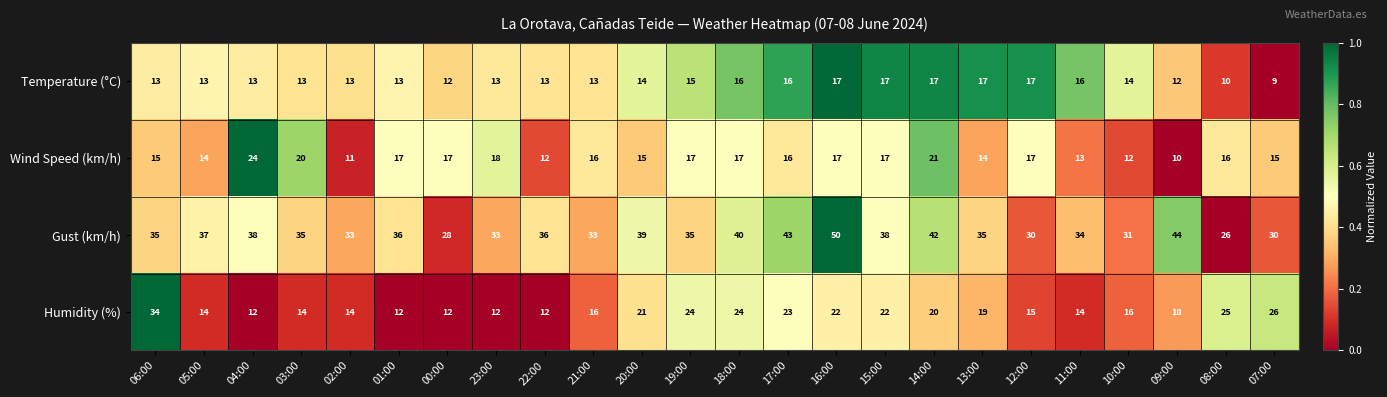

What is the maximum value shown in the chart?

50